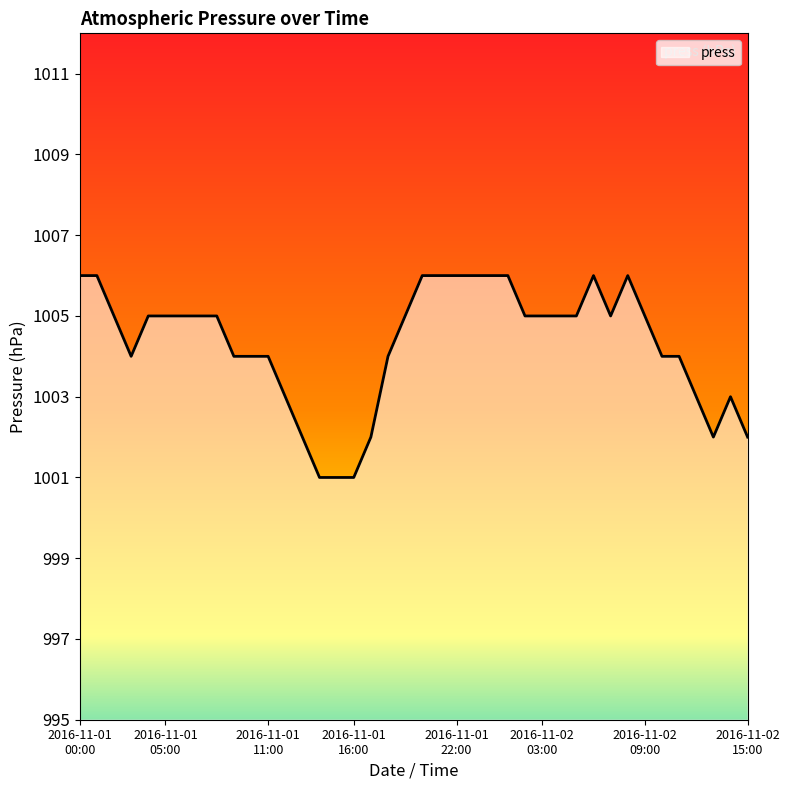

What is the minimum value shown in the chart?

1001